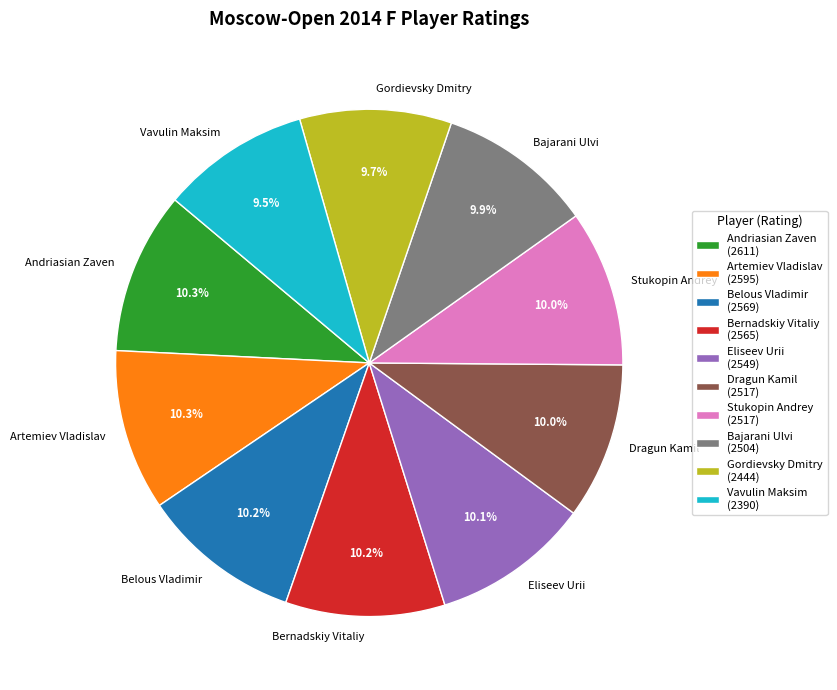

What is the ratio of the value at Artemiev Vladislav to the value at Vavulin Maksim?

1.1